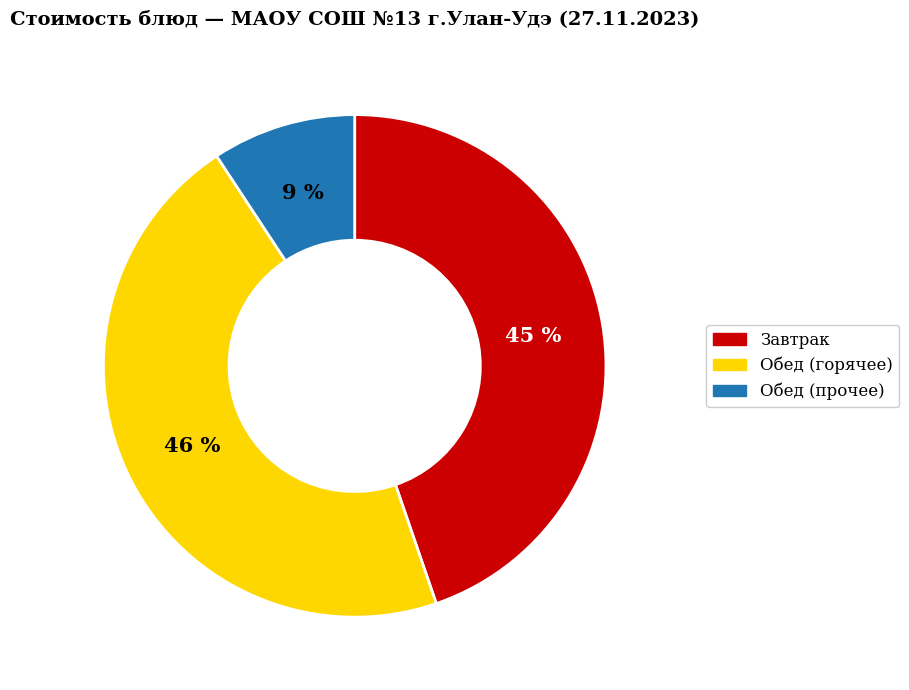

Is the sum of Обед (прочее) and Обед (горячее) greater than half?

Yes